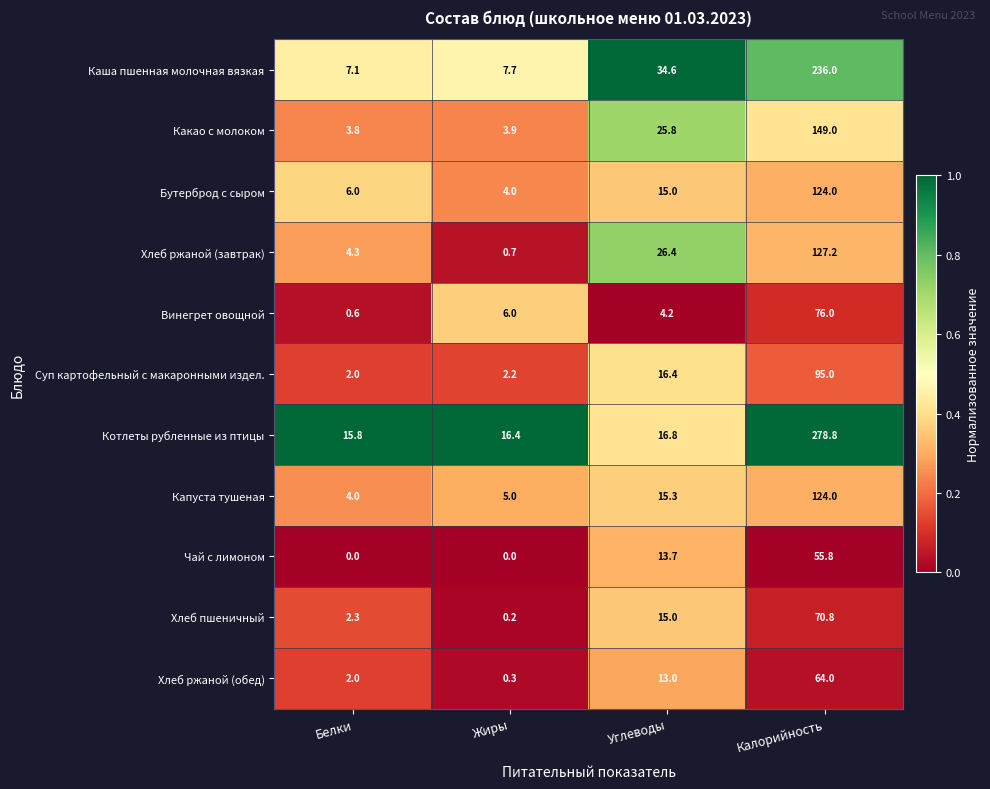

Where does the Суп картофельный с макаронными издел. series first go above 16?

Углеводы